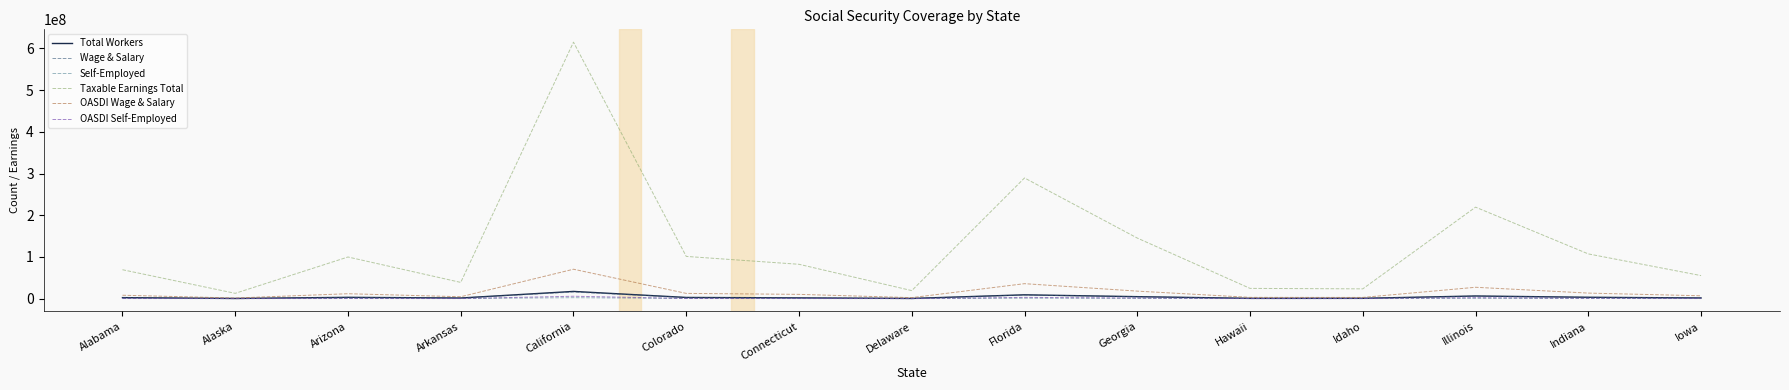

Is the value of Self-Employed at Alaska greater than the value of Wage & Salary at California?

No